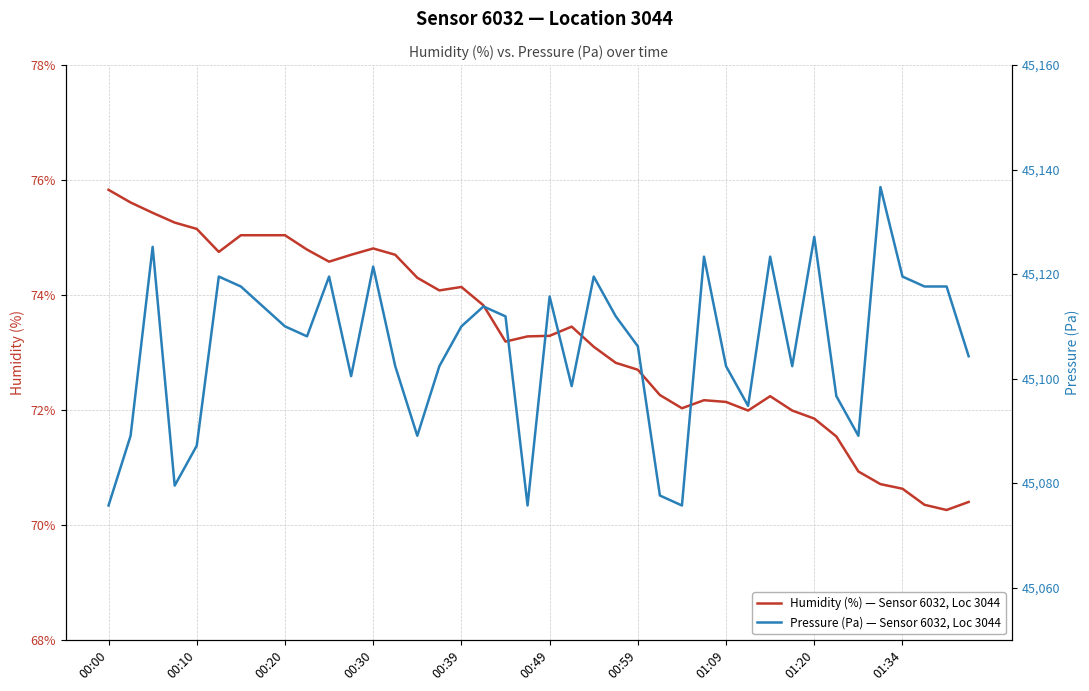

The Humidity (%) — Sensor 6032, Loc 3044 series shows 131.7 at 00:49. True or false?

False